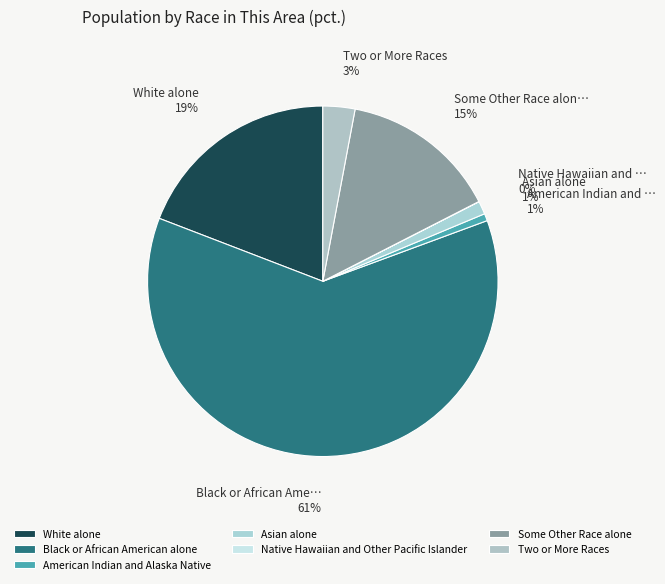

True or false: Two or More Races accounts for 12% of the total.

False